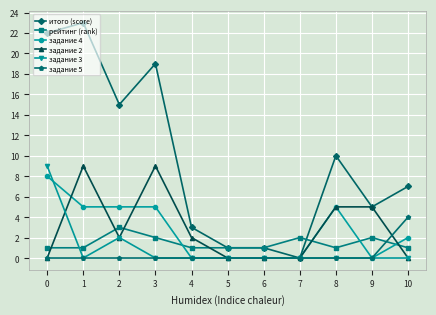

Between 0 and 4, which series saw the biggest shift?

итого (score)